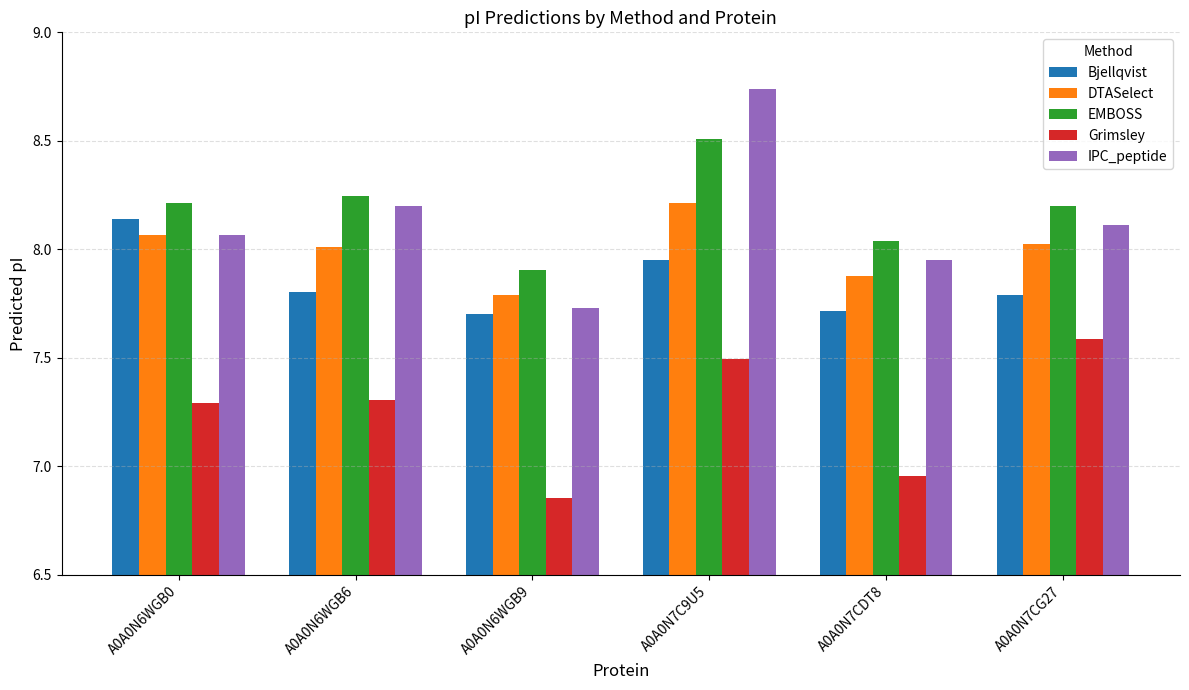

What is the spread (max minus min) of values at A0A0N6WGB6?

0.9